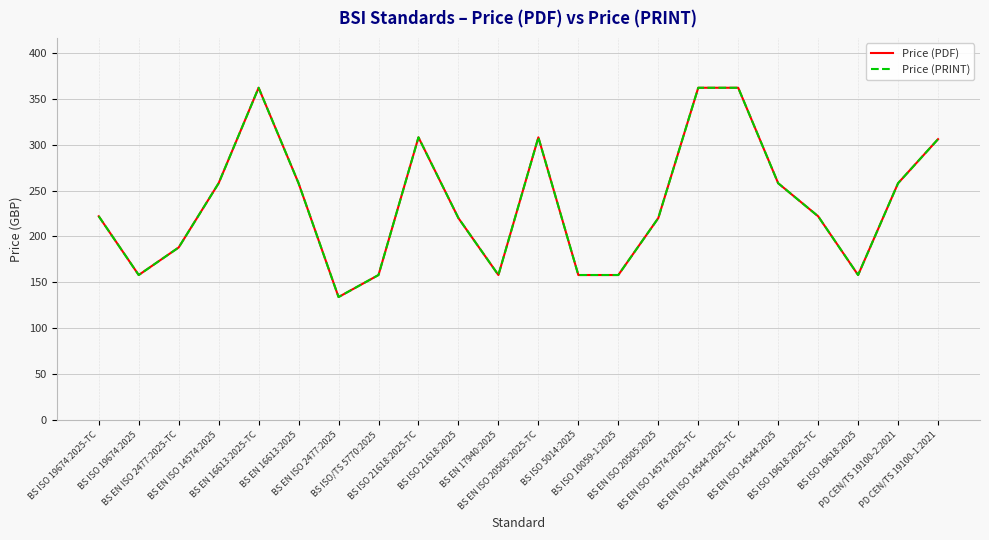

What is the label of the 8th point from the right?

BS EN ISO 20505:2025